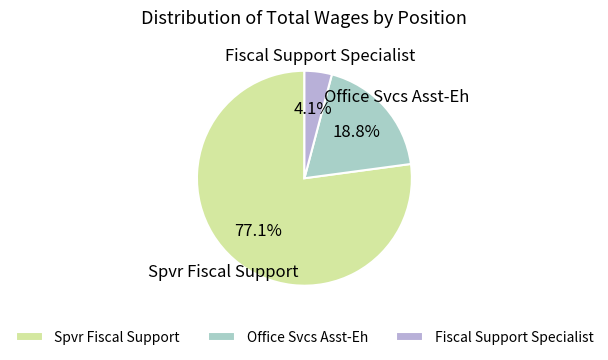

How many slices are in this pie chart?

3